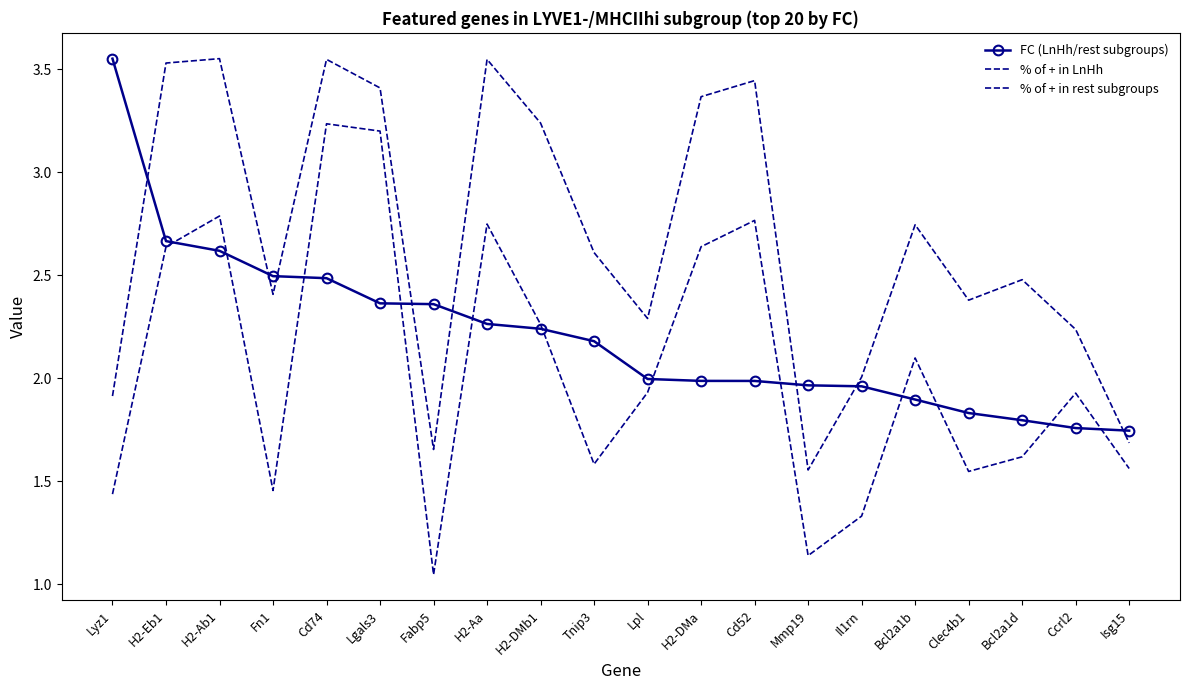

Reading right to left, what are all the values shown in this chart?

FC (LnHh/rest subgroups): 1.7	1.8	1.8	1.8	1.9	2.0	2.0	2.0	2.0	2.0	2.2	2.2	2.3	2.4	2.4	2.5	2.5	2.6	2.7	3.6
% of + in LnHh: 1.7	2.2	2.5	2.4	2.7	2.0	1.6	3.4	3.4	2.3	2.6	3.2	3.5	1.7	3.4	3.5	2.4	3.6	3.5	1.9
% of + in rest subgroups: 1.6	1.9	1.6	1.5	2.1	1.3	1.1	2.8	2.6	1.9	1.6	2.3	2.7	1.0	3.2	3.2	1.5	2.8	2.6	1.4